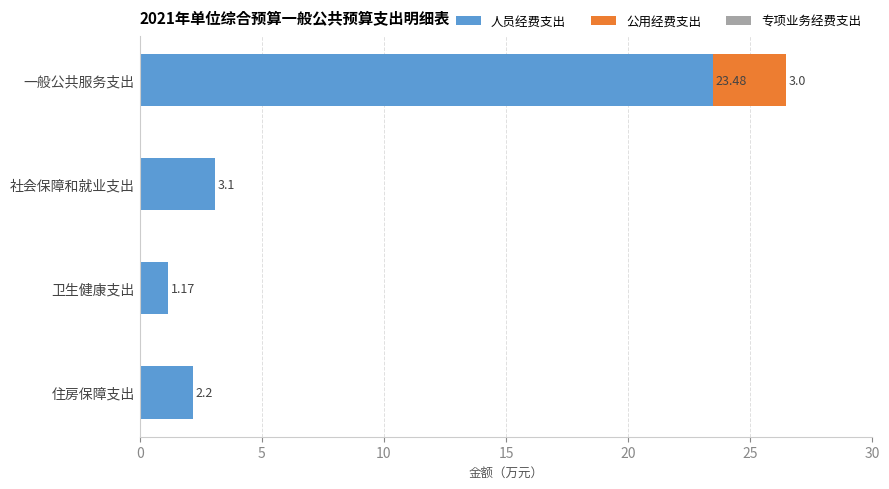

At which category is the sum across all series the highest?

一般公共服务支出